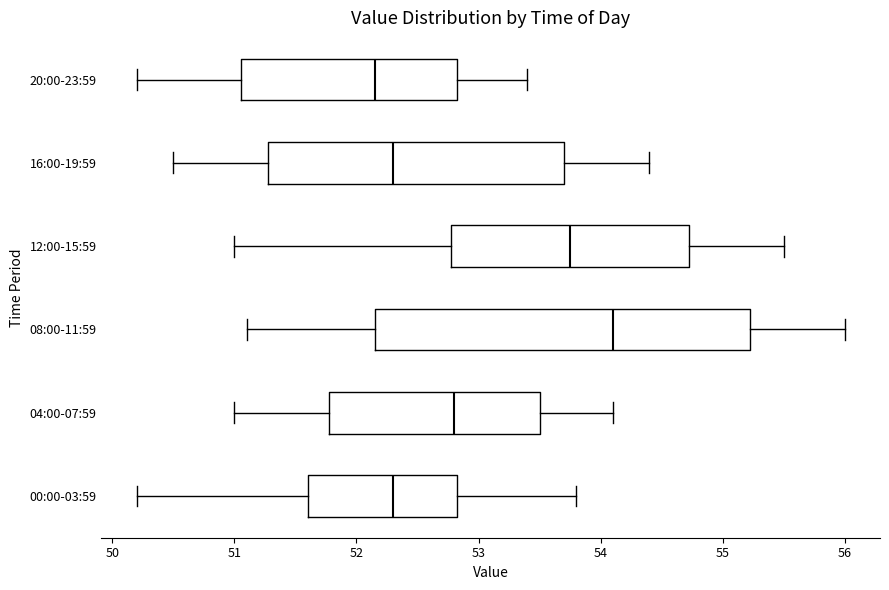

Where is the right edge of the box for 04:00-07:59 on the x-axis? The values are not printed on the chart, so give them approximately, as read against the axis.

53.5